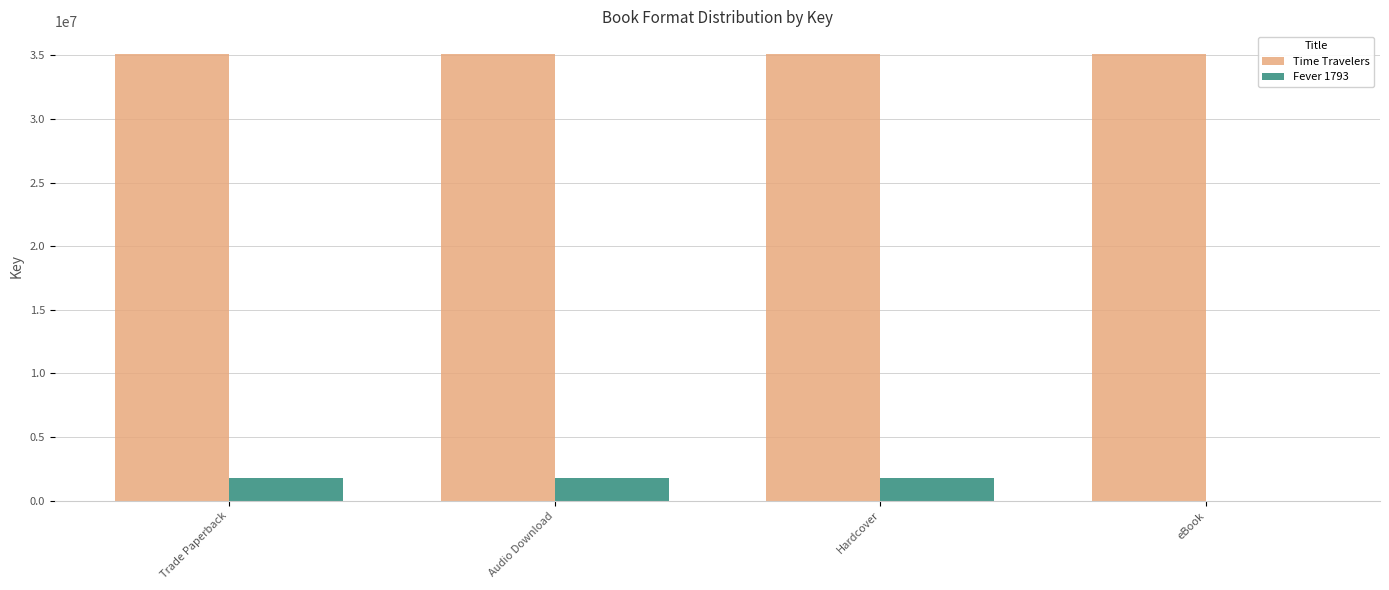

Reading left to right, list all the values displayed in this chart.

Time Travelers: 35120412	35120412	35120412	35120412
Fever 1793: 1791910	1791910	1791910	0